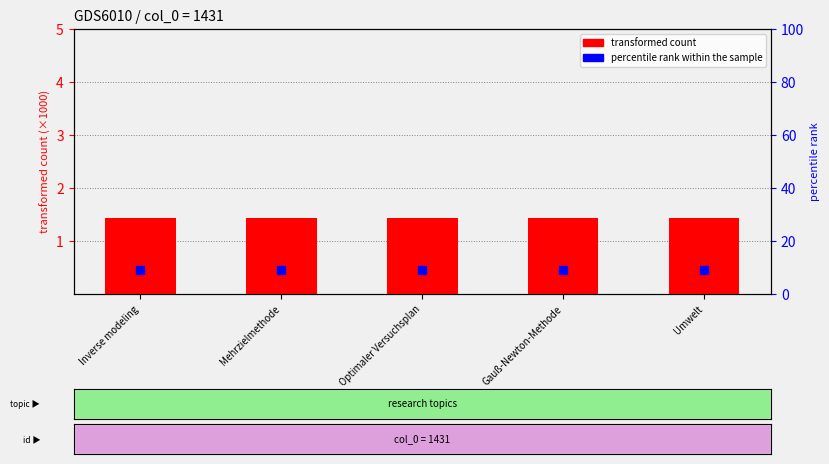

Which series has the largest total across all categories?

percentile rank within the sample